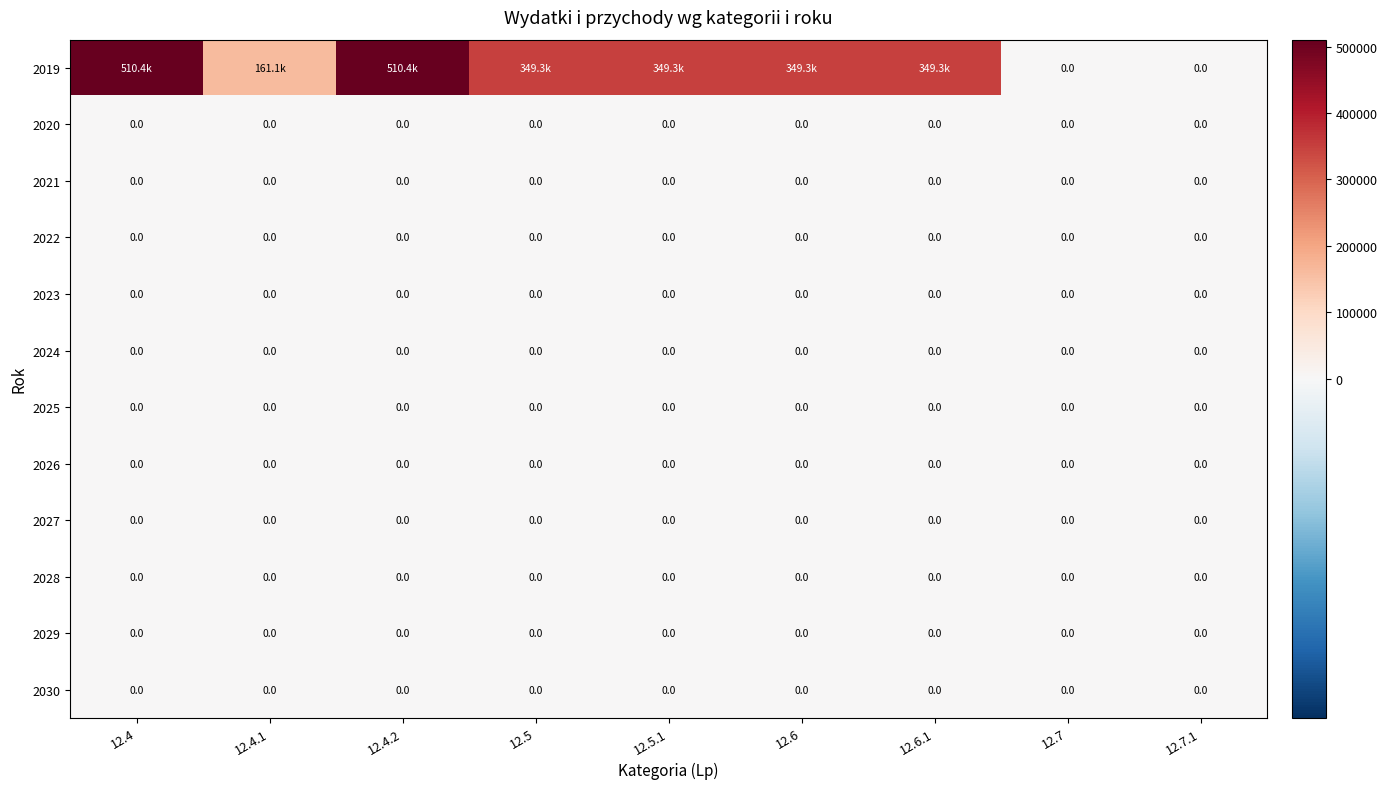

Is the value of 2026 at 12.7.1 greater than the value of 2020 at 12.4.2?

No